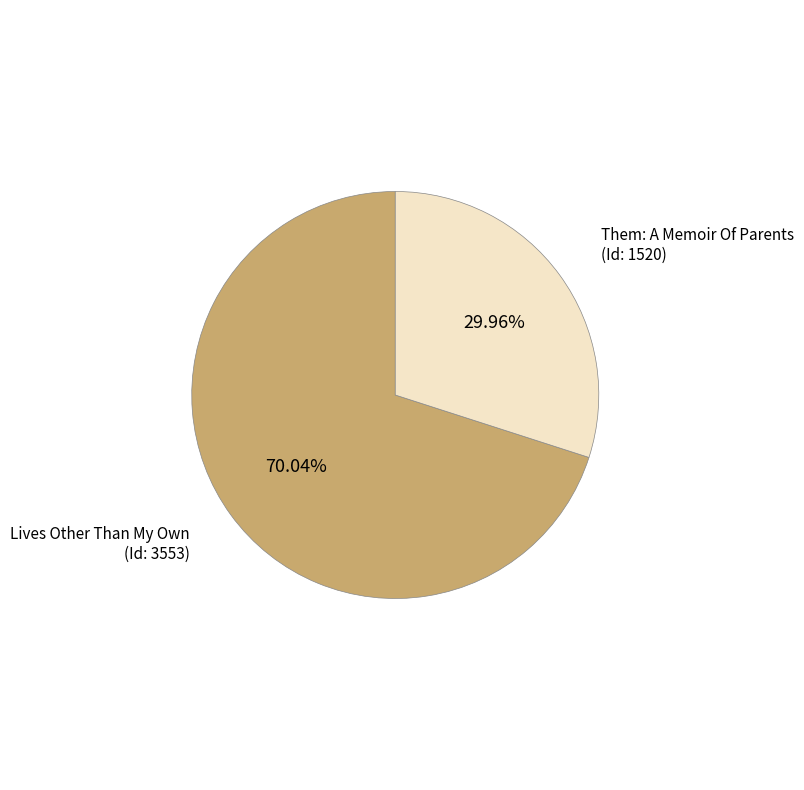

Does any single category account for the majority?

Yes